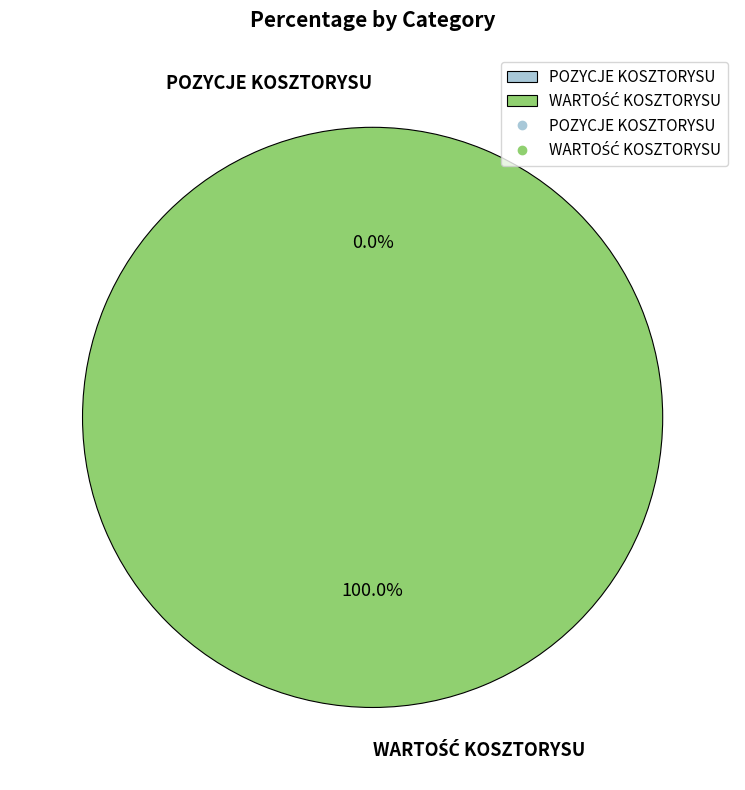

To the nearest percent, what is the average slice percentage?

50%